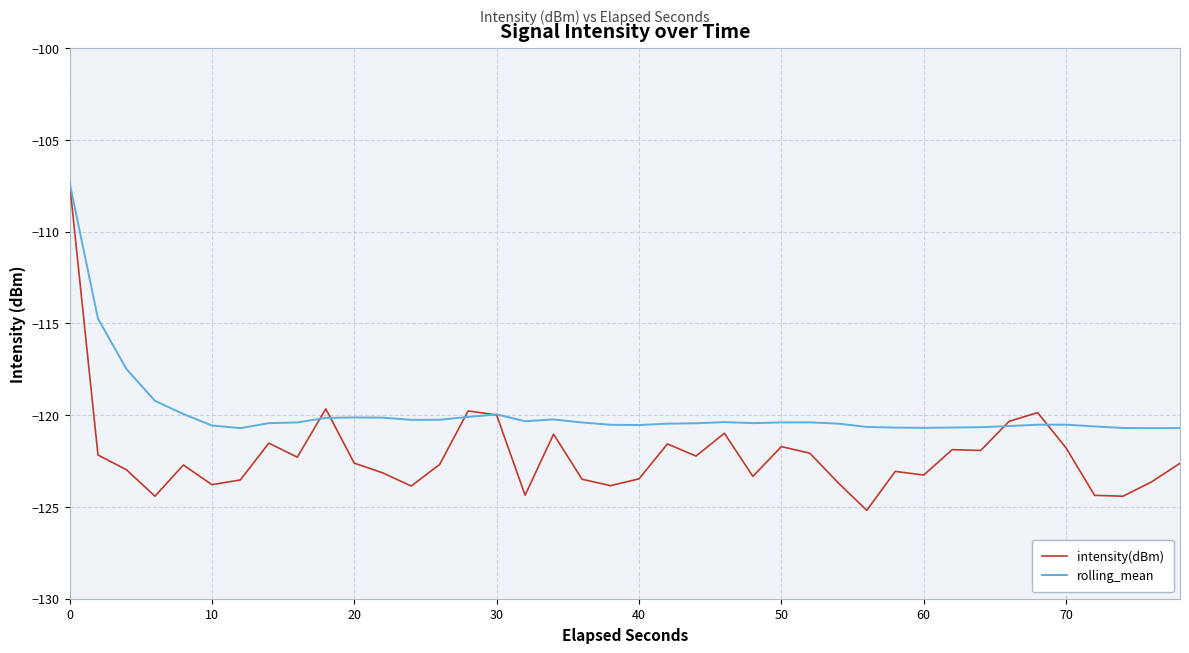

What is the smallest value displayed?

-125.2